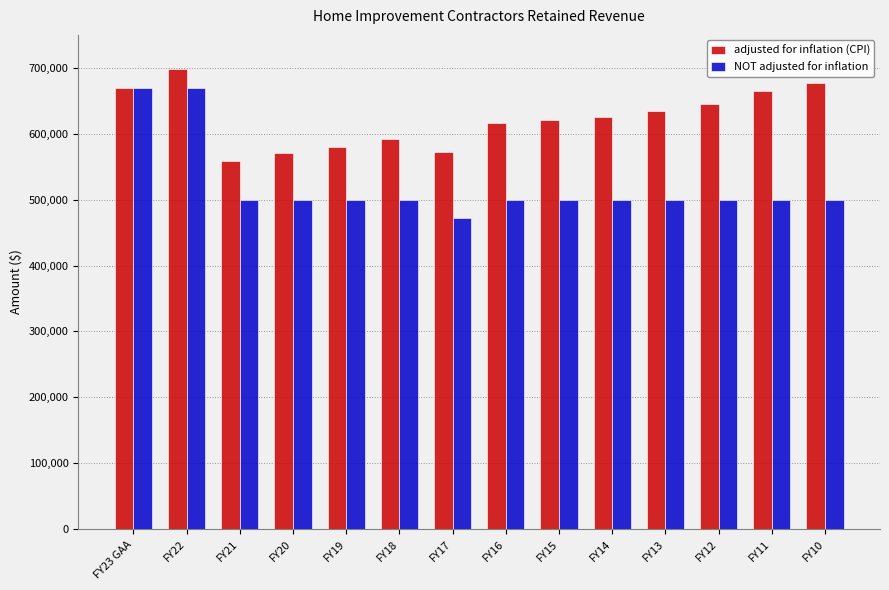

What is the label of the 9th bar from the left?

FY15